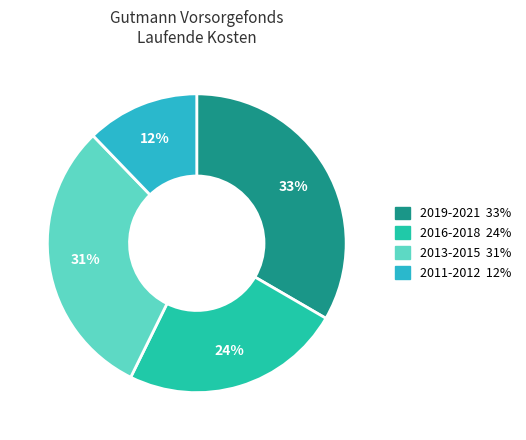

To the nearest percent, what is the difference between the largest and smallest slice percentages?

21%